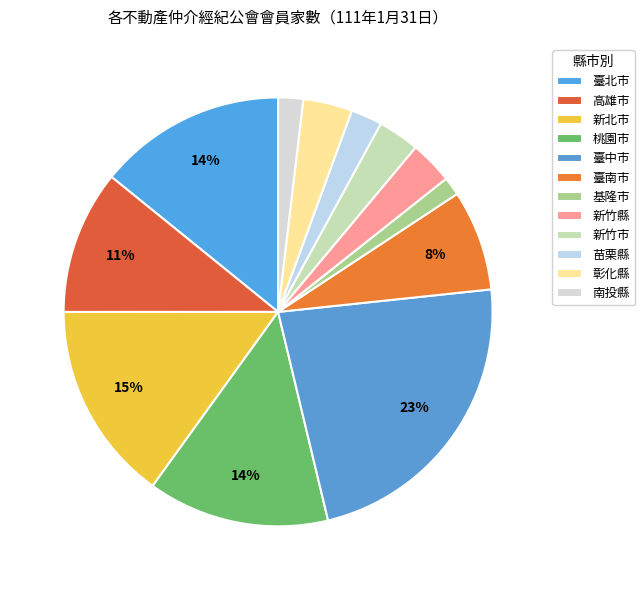

To the nearest percent, what percentage of the pie is 基隆市?

1%